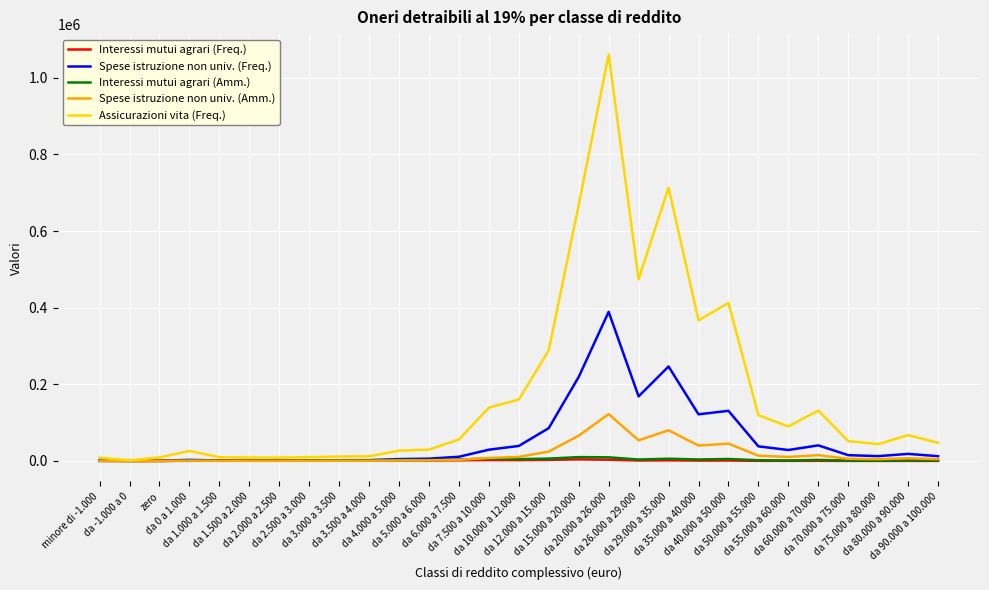

What is the sum of all Assicurazioni vita (Freq.) values?

5054910